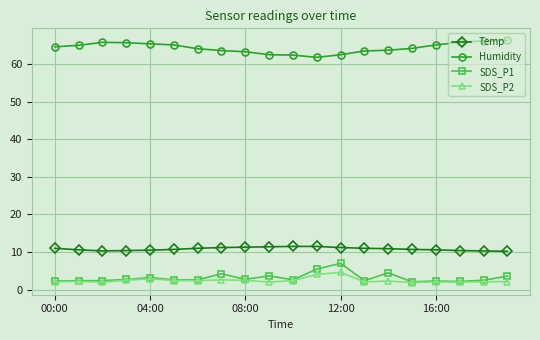

At how many categories does at least one series exceed 56?

20